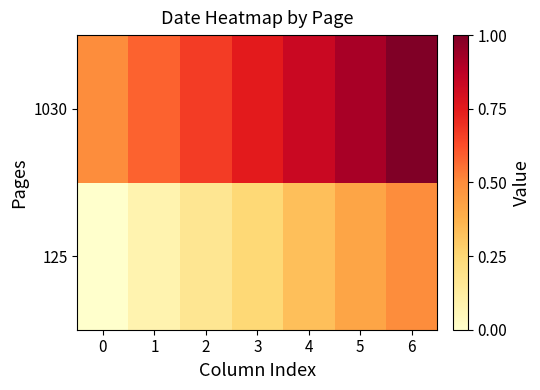

Which series has the widest spread of values?

1030